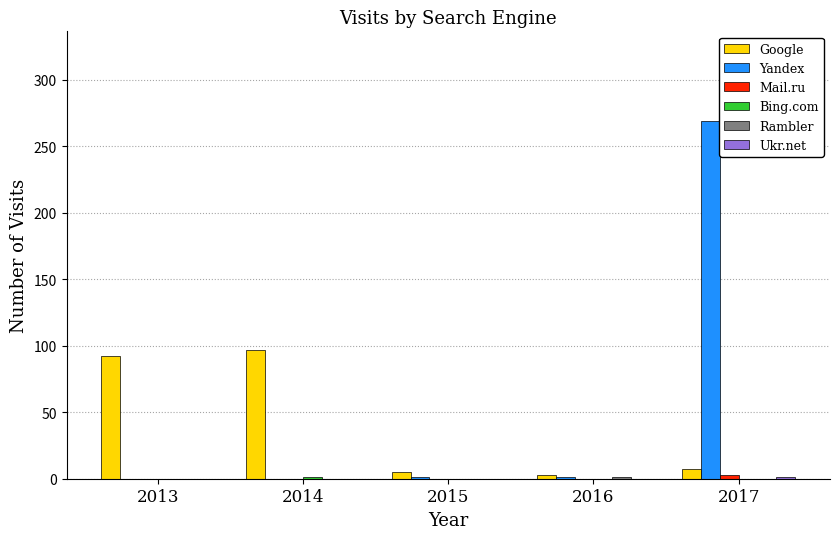

Count the number of data series in this chart.

6